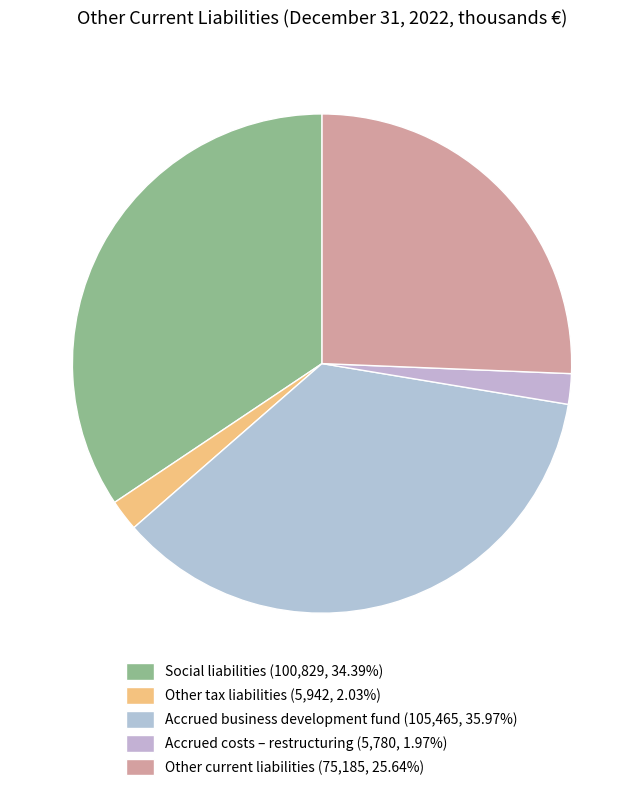

Is Accrued costs – restructuring the majority of the pie?

No